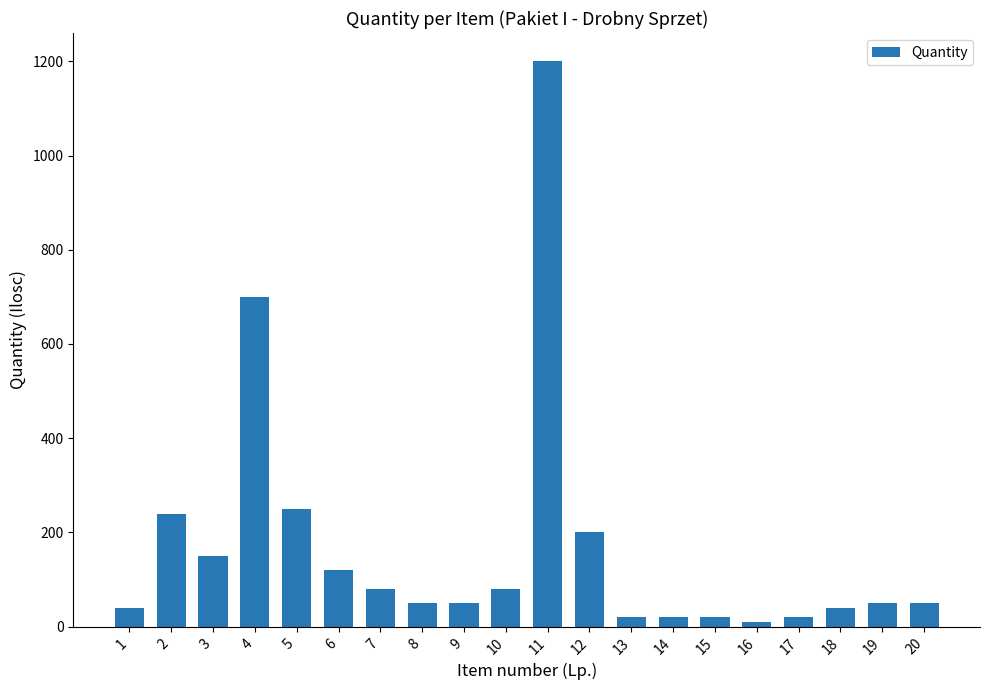

The value at 20 is 50. True or false?

True